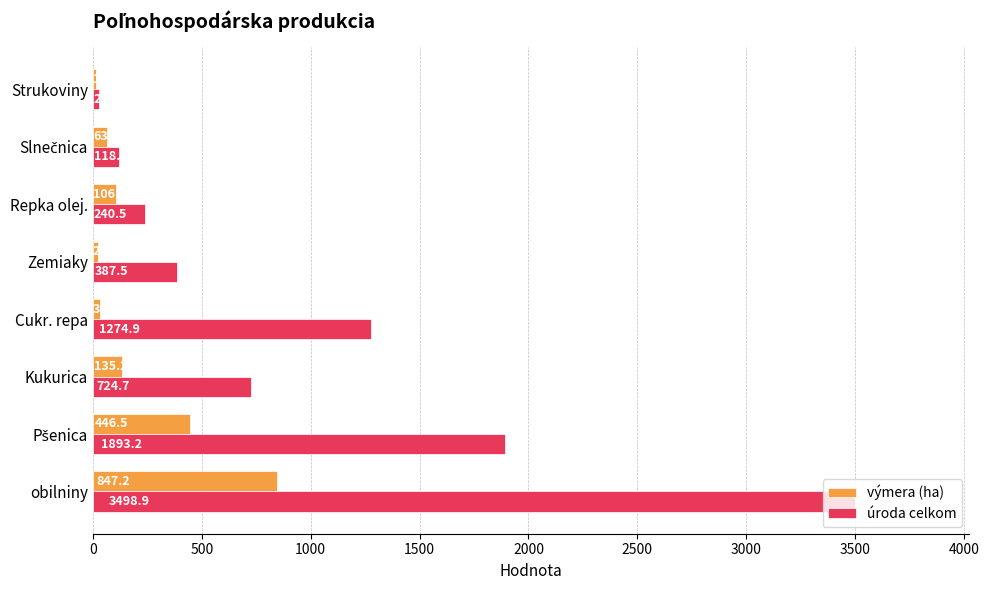

What is the average value of the úroda celkom series?

1020.8